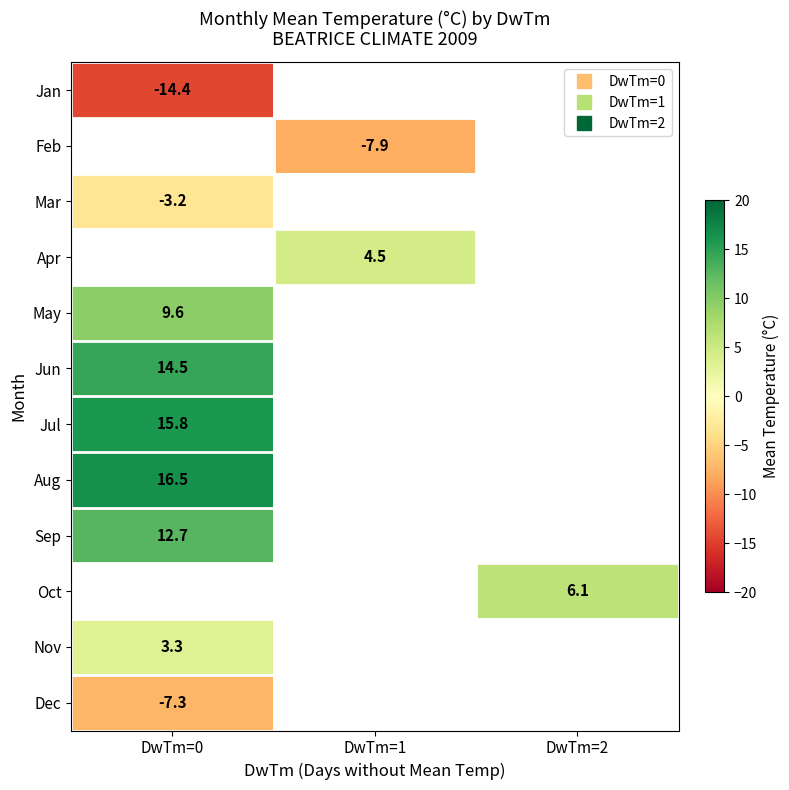

At how many categories does at least one series exceed -14?

3